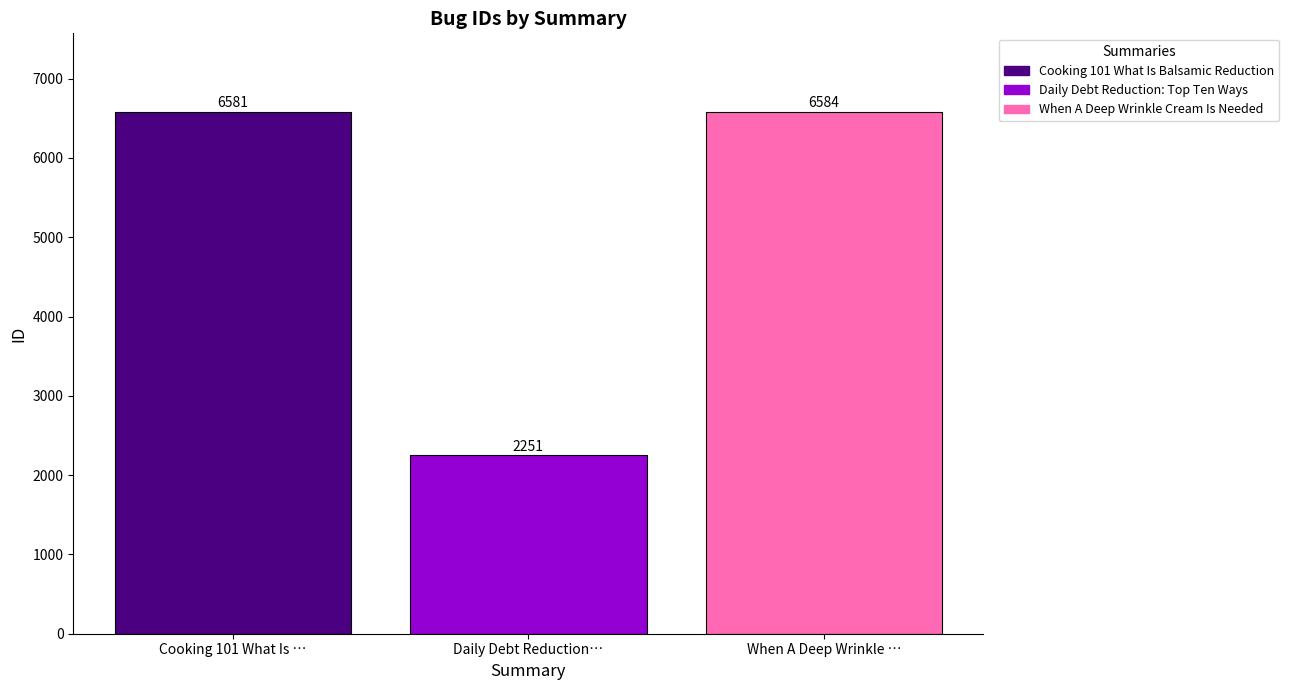

At Daily Debt Reduction…, list the series in order from largest to smallest.

When A Deep Wrinkle Cream Is Needed, Cooking 101 What Is Balsamic Reduction, Daily Debt Reduction: Top Ten Ways